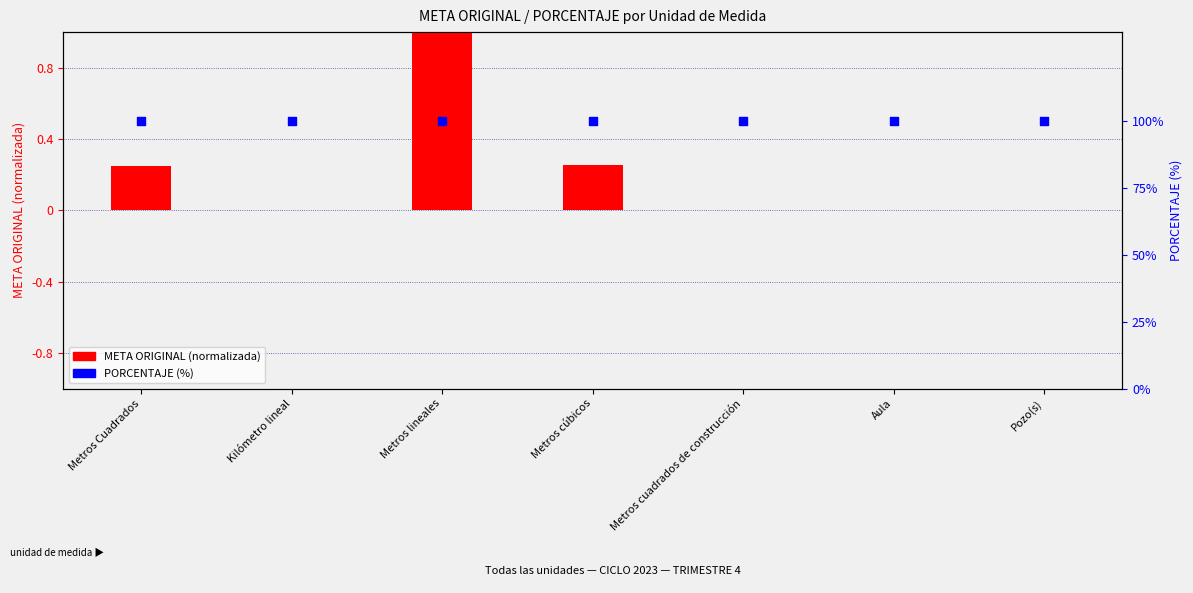

Which series has the widest spread of Y values?

META ORIGINAL (scaled)